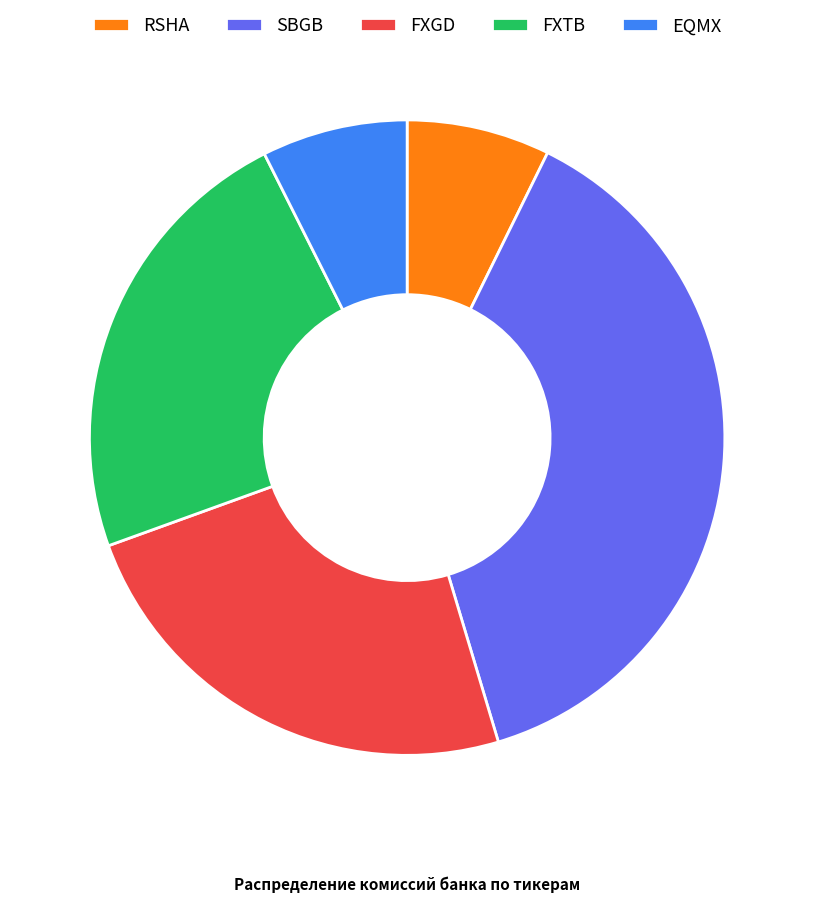

The RSHA slice represents 7% of the pie. True or false?

True